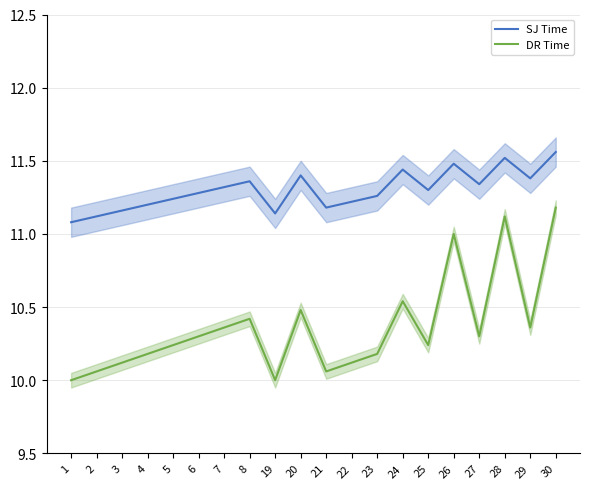

Which category has the lowest value in the DR Time series?

1